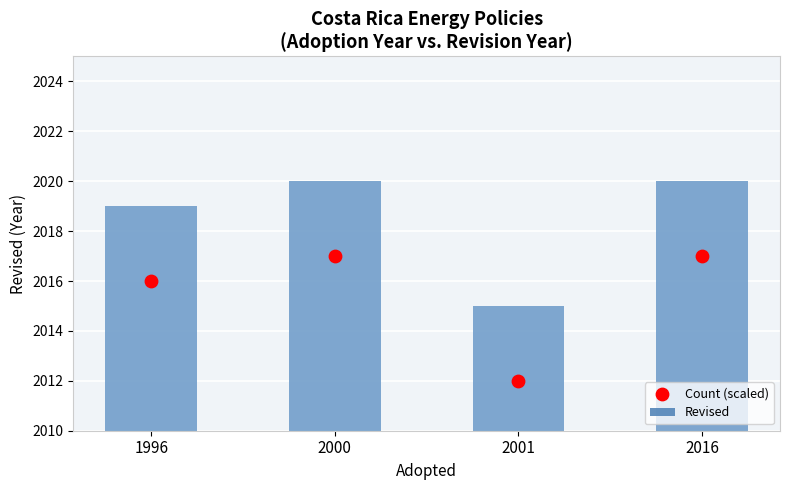

Is the value of Revised at 2000 greater than the value of Count (scaled) at 2016?

Yes